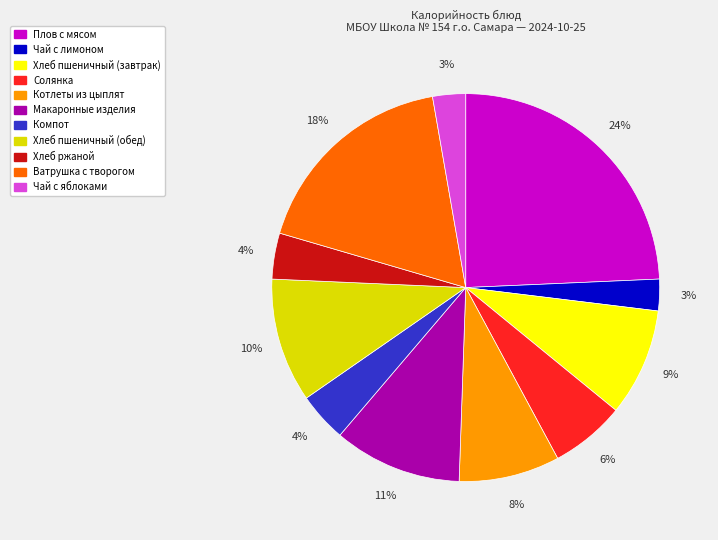

Count the number of slices in the pie.

11